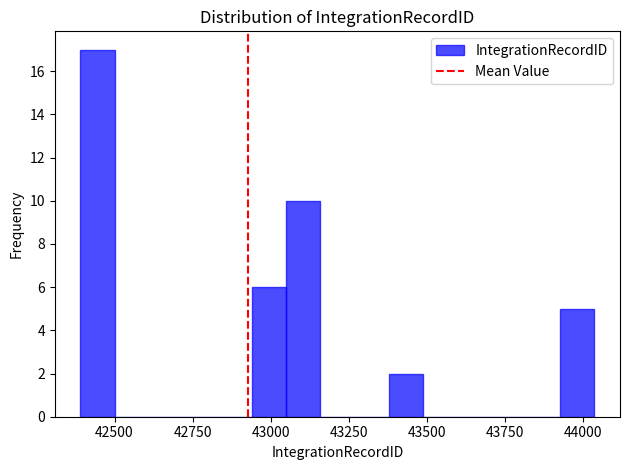

Around what value on the x-axis is the tallest bar? Give the approximate position of its centre, as read against the axis.

42450